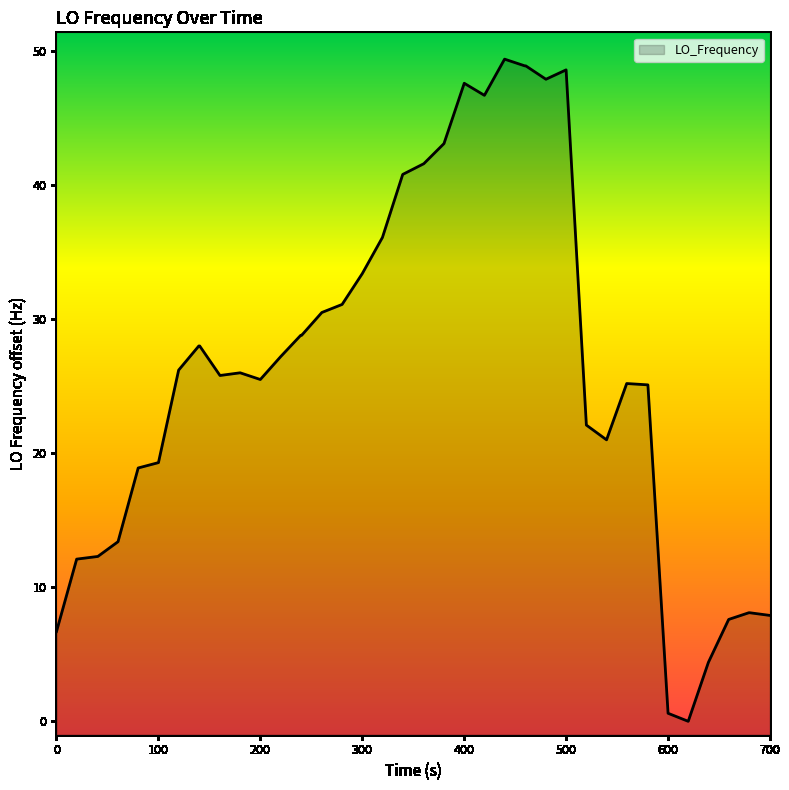

What is the maximum value shown in the chart?

49.4